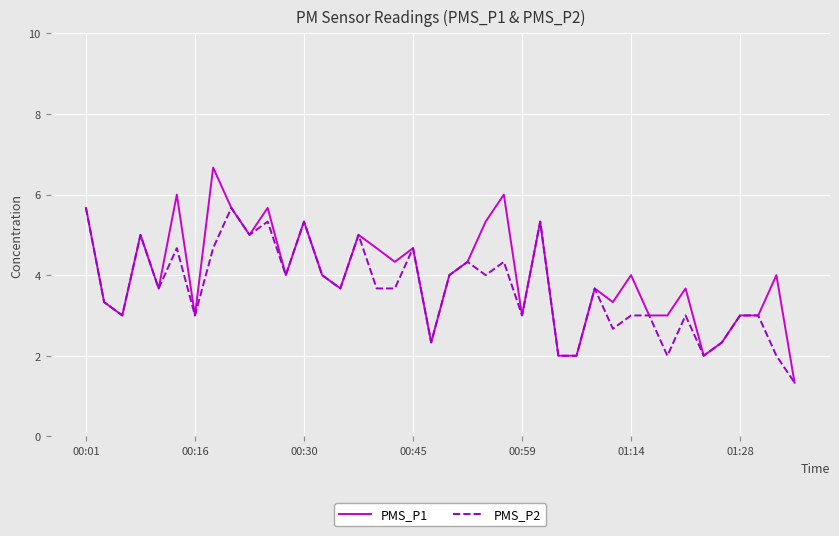

Which series has the widest spread of values?

PMS_P1